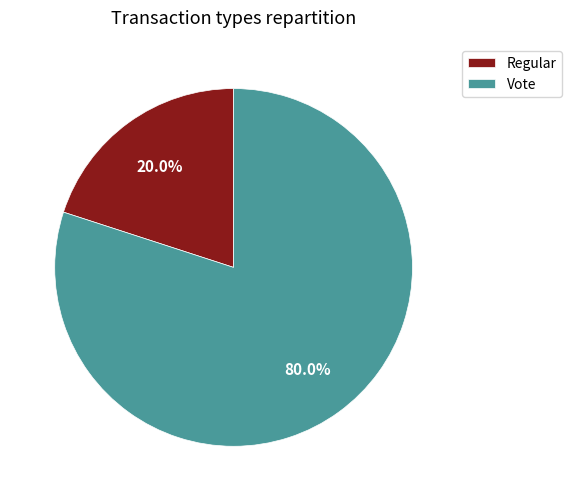

Is Regular the majority of the pie?

No